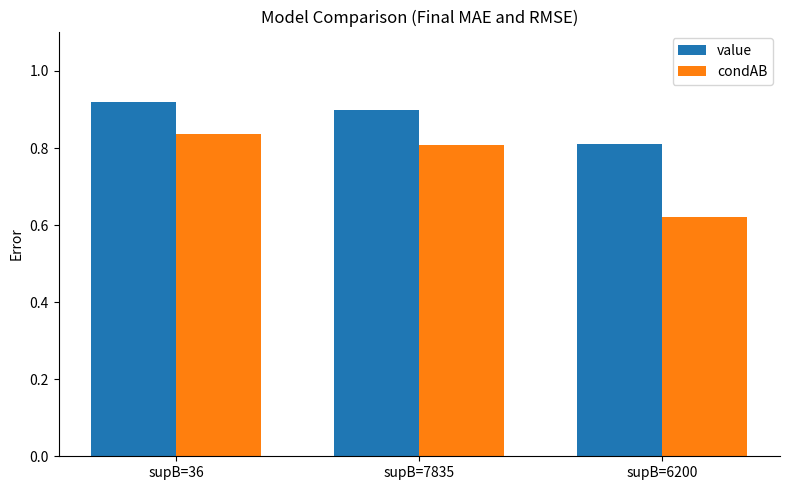

At how many categories does at least one series exceed 0?

3